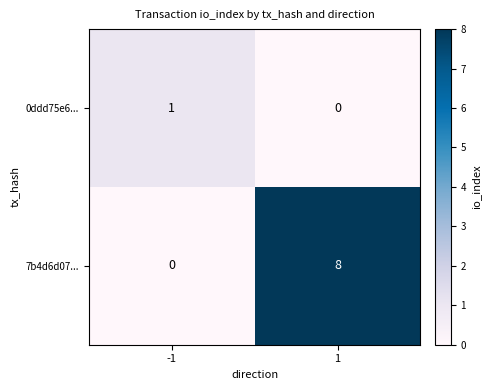

Reading left to right, extract all data points from this chart.

0ddd75e6...: 1	0
7b4d6d07...: 0	8